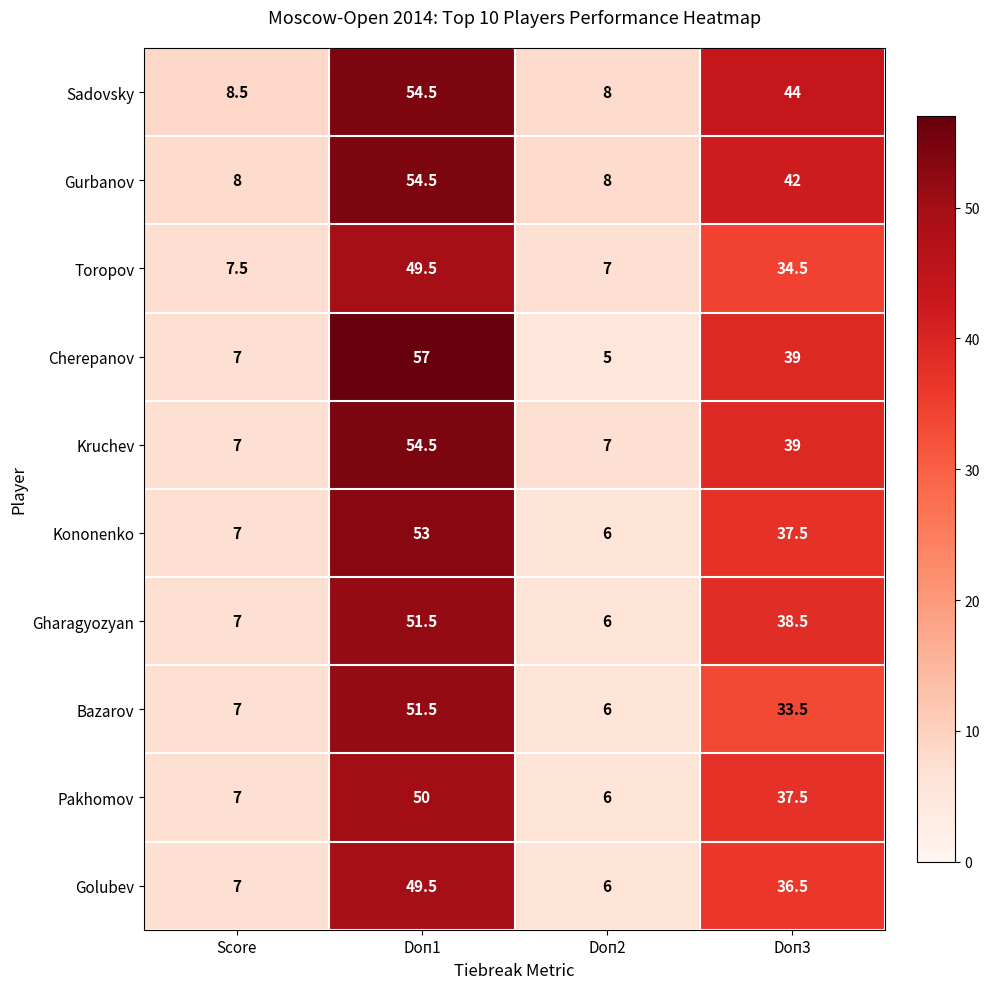

At which category does the chart reach its peak across all series?

Doп1